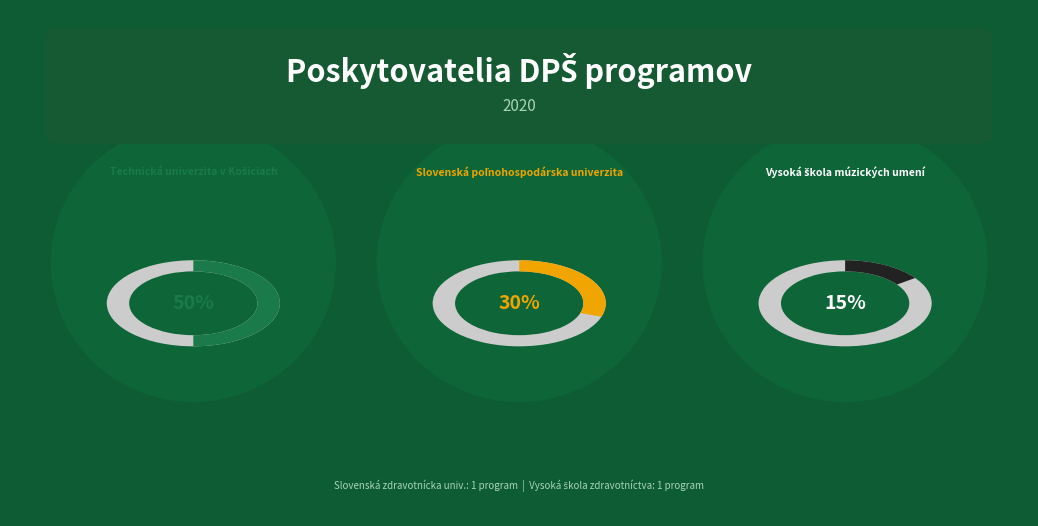

Rank the categories by value from lowest to highest.

Slovenská zdravotnícka univerzita, Vysoká škola zdravotníctva a sociálnej práce, Vysoká škola múzických umení, Slovenská poľnohospodárska univerzita, Technická univerzita v Košiciach